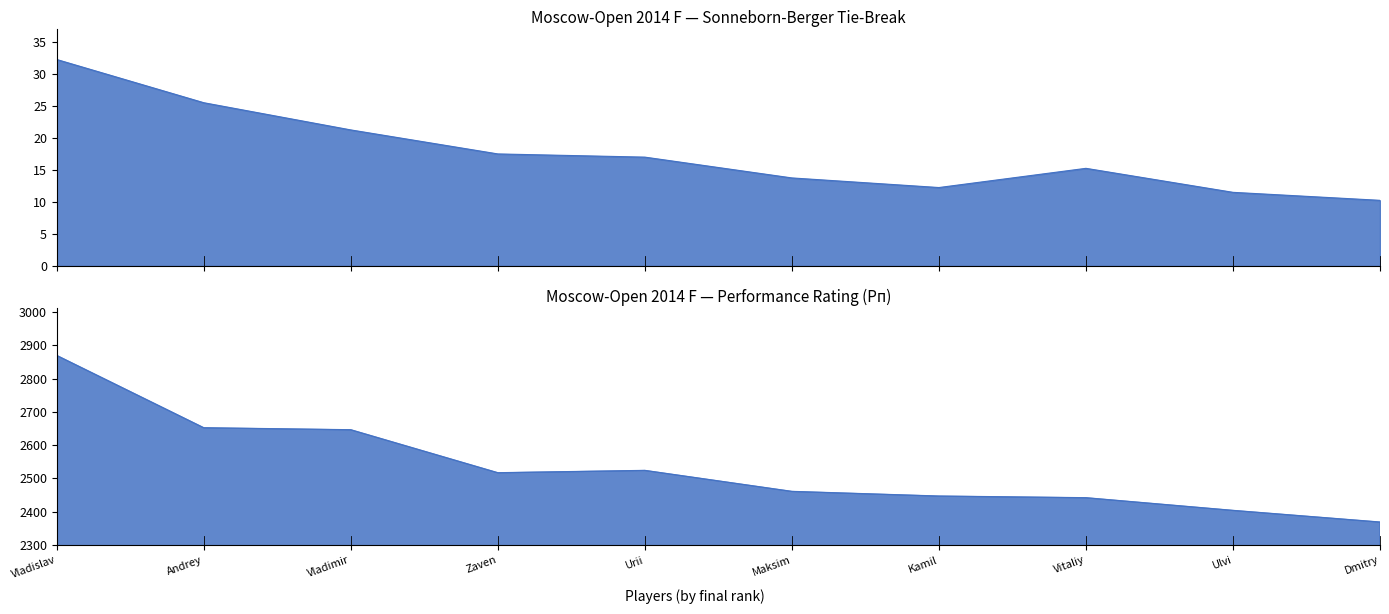

List the series in order of their overall mean, lowest first.

Doп2 (Sonneborn-Berger), Рп (Performance)